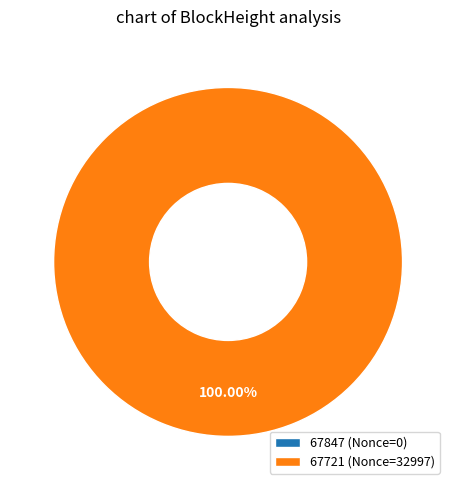

Does 67721 (Nonce=32997) represent more than half of the total?

Yes